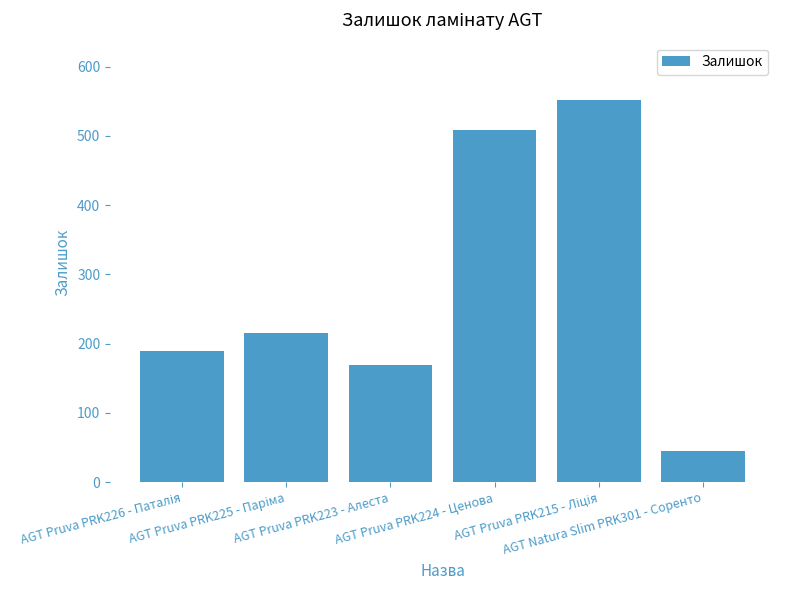

True or false: the data shows 57 at AGT Pruva PRK223 - Алеста.

False